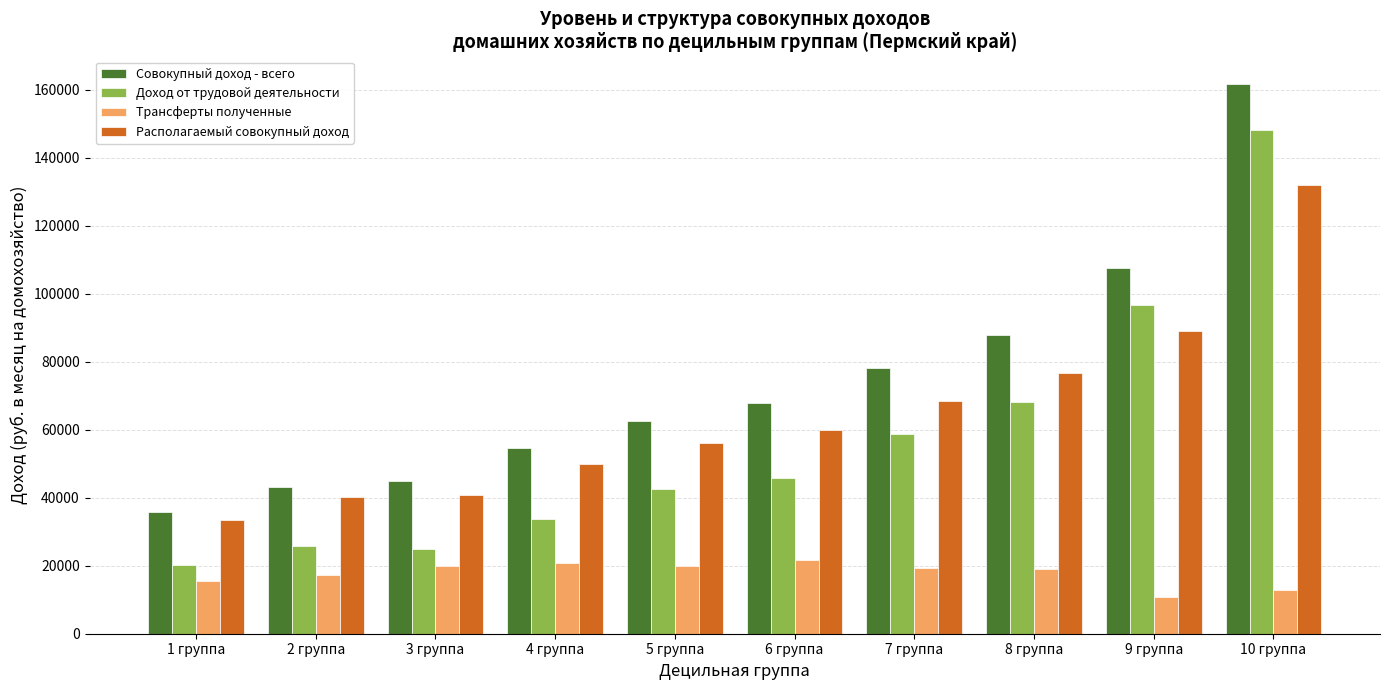

What is the difference between the highest and lowest values at 4 группа?

33866.2